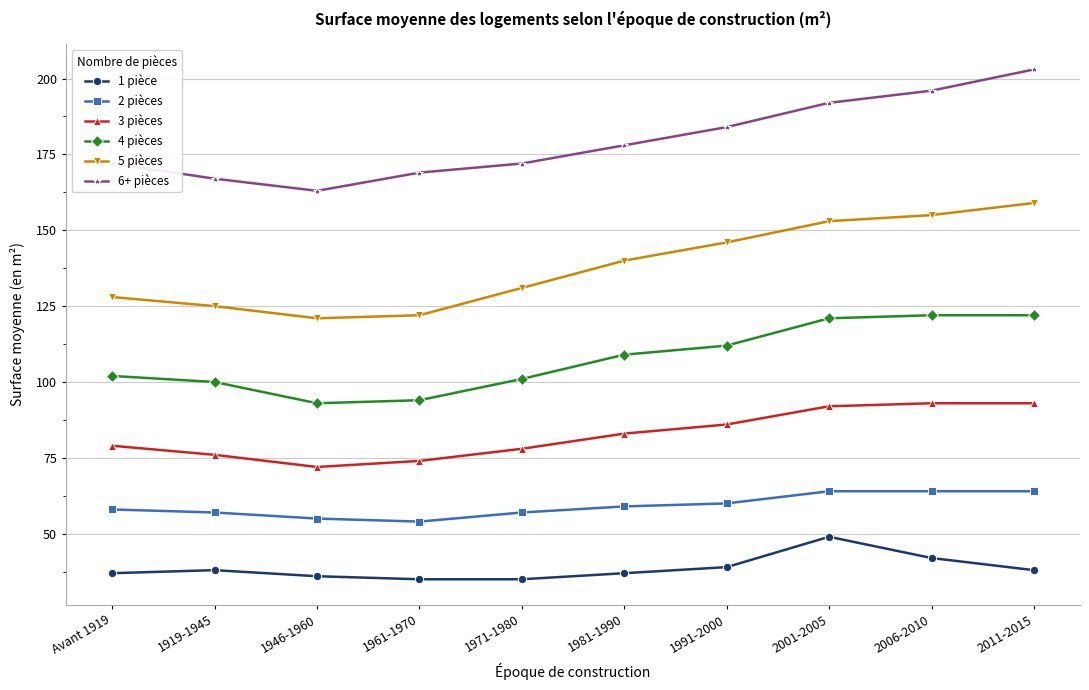

What is the minimum value shown in the chart?

35